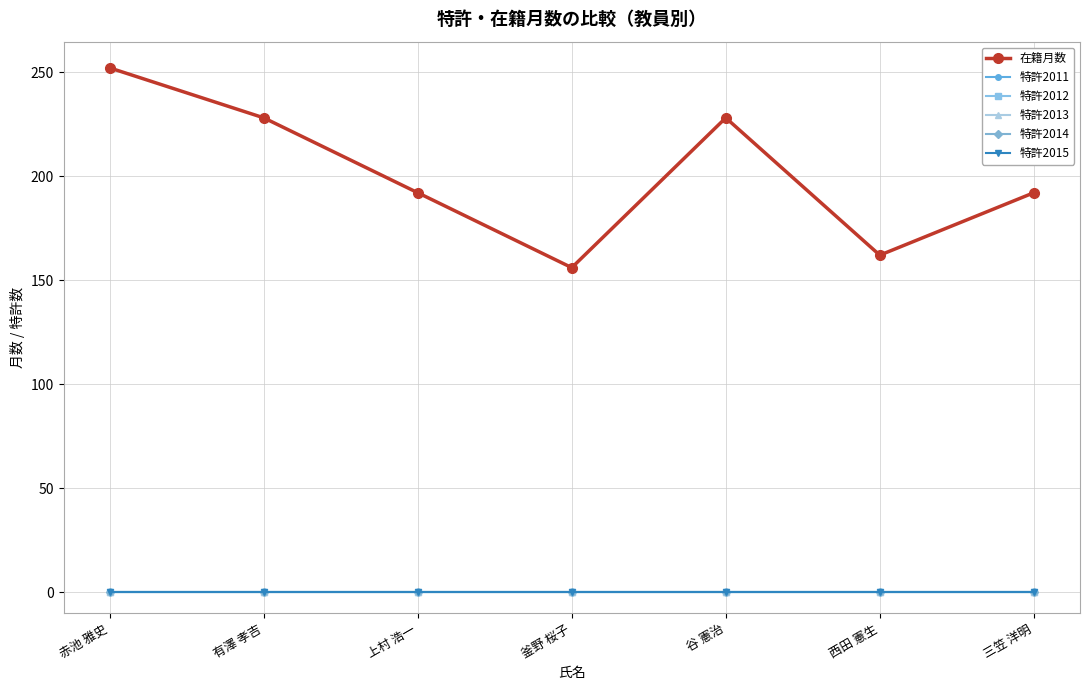

Which category has the lowest value across all series?

赤池 雅史